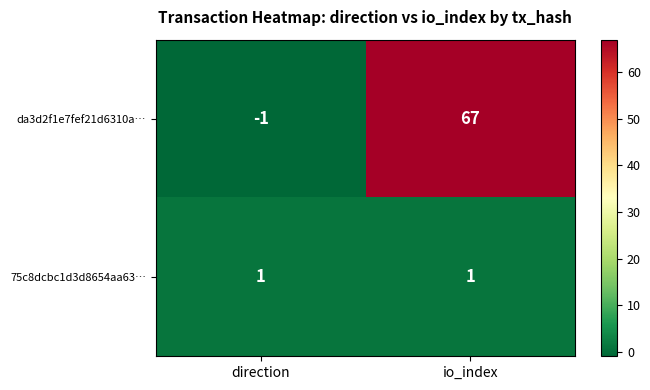

Which series changed the most between direction and io_index?

da3d2f1e7fef21d6310a…